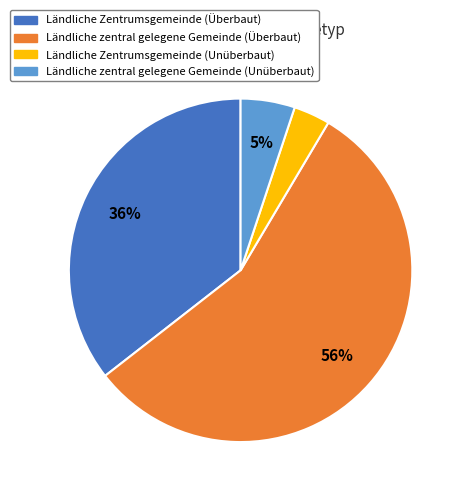

Is it true that Ländliche zentral gelegene Gemeinde (Überbaut) is 46% of the pie?

False